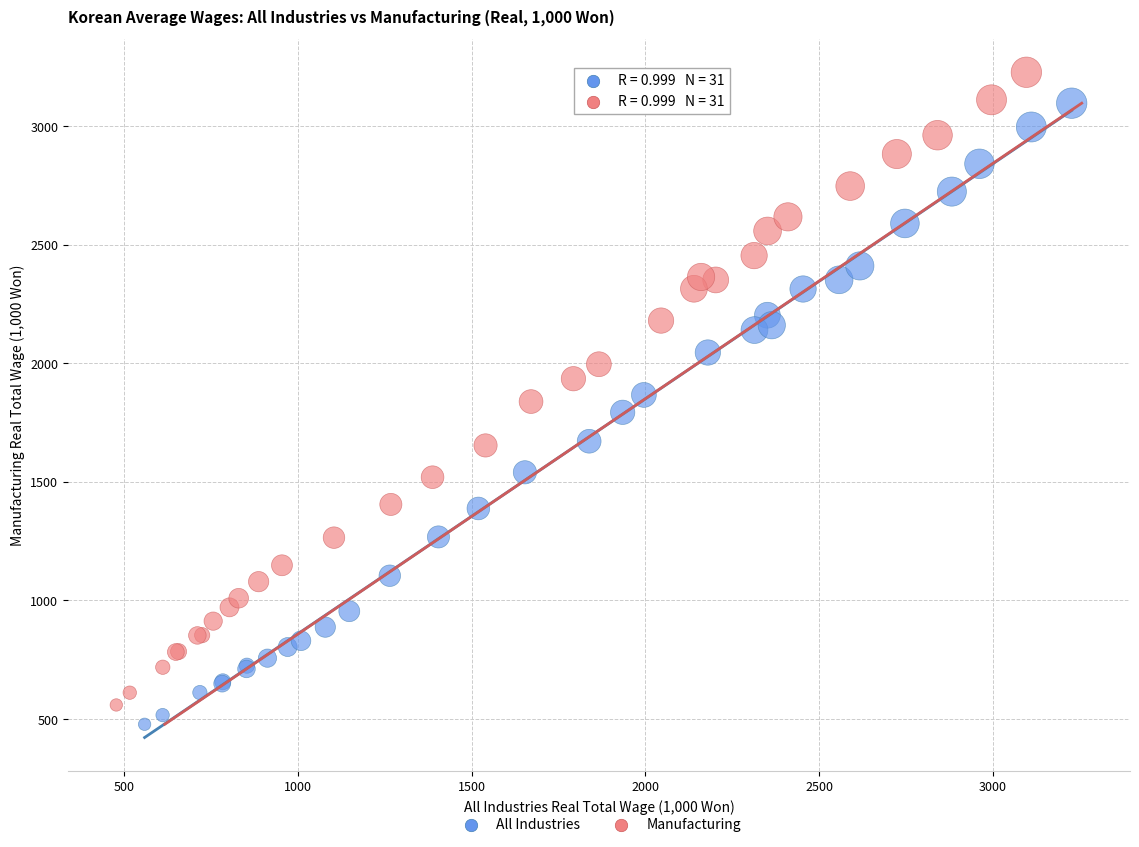

Which series has the widest spread of Y values?

Manufacturing